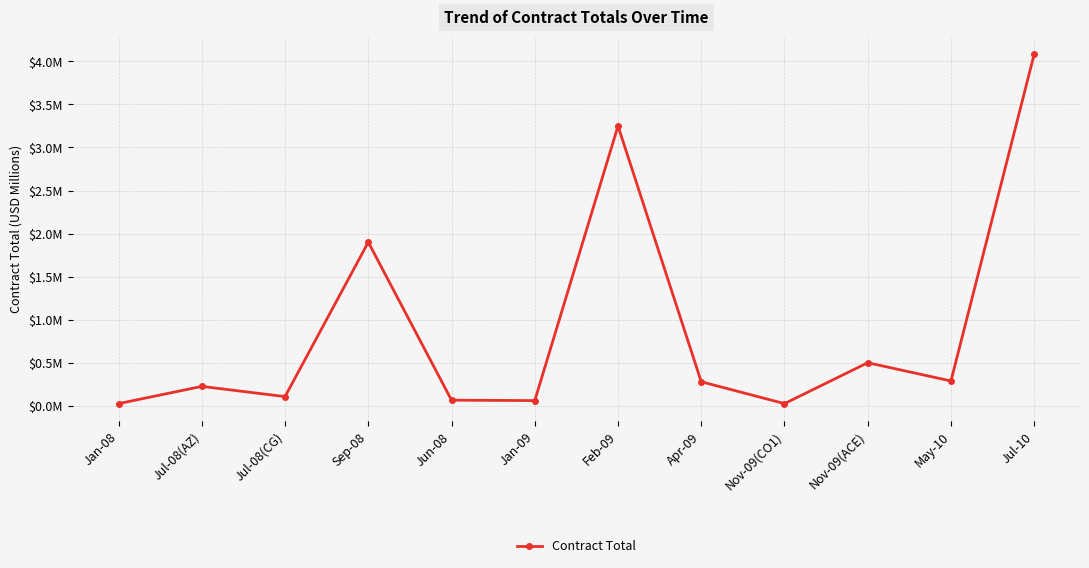

What is the difference between the second highest and second lowest values?

3.2